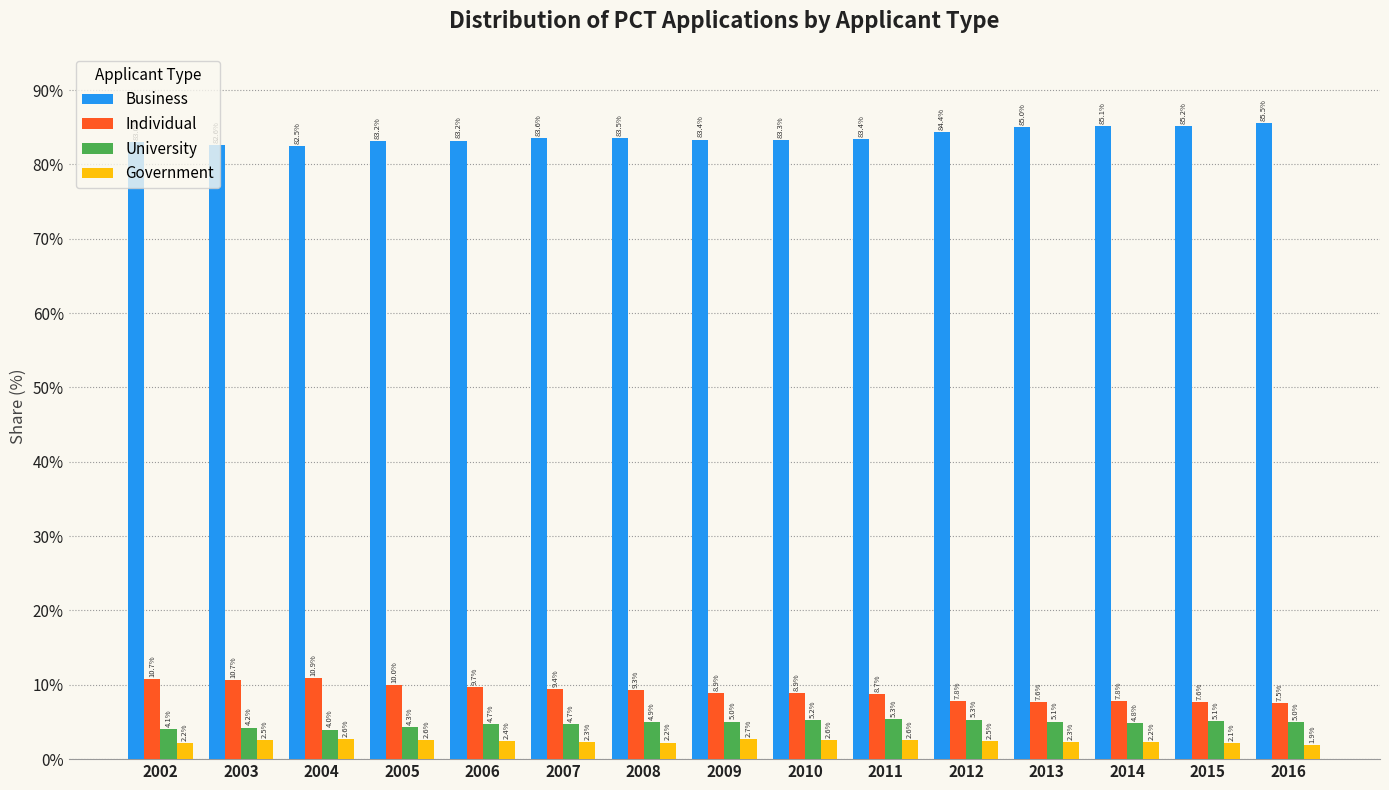

What is the total value across all series at 2005?

100.0